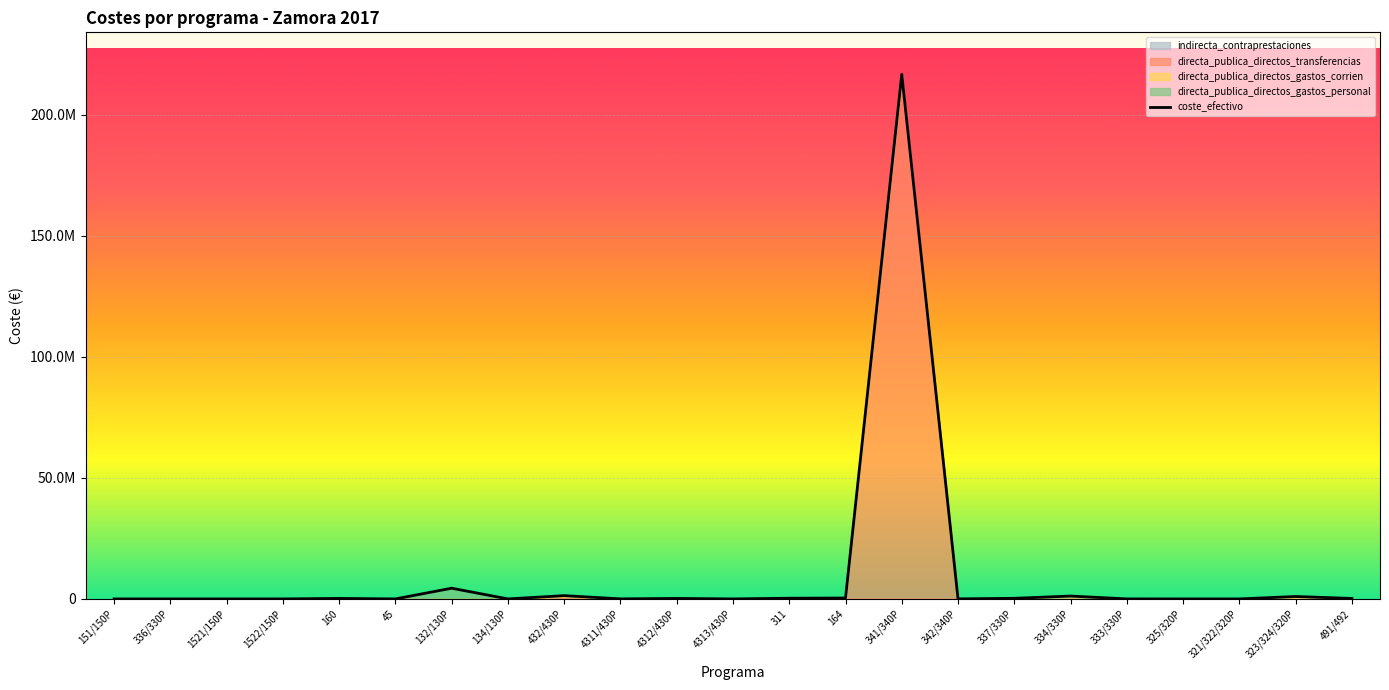

Reading left to right, extract all data points from this chart.

coste_efectivo: 151/150P=0.0	336/330P=0.0	1521/150P=0.0	1522/150P=0.0	160=203531.7	45=0.0	132/130P=4422730.2	134/130P=0.0	432/430P=1355225.0	4311/430P=24763.1	4312/430P=199644.9	4313/430P=2319.7	311=287050.3	164=372697.9	341/340P=216604154.0	342/340P=18535.5	337/330P=249930.7	334/330P=1184087.1	333/330P=9571.3	325/320P=0.0	321/322/320P=0.0	323/324/320P=1002307.1	491/492=198905.7
directa_publica_directos_gastos_personal: 151/150P=0.0	336/330P=0.0	1521/150P=0.0	1522/150P=0.0	160=0.0	45=0.0	132/130P=4303851.0	134/130P=0.0	432/430P=0.0	4311/430P=0.0	4312/430P=97854.9	4313/430P=0.0	311=107140.9	164=369302.7	341/340P=27434.9	342/340P=0.0	337/330P=110298.4	334/330P=488501.5	333/330P=0.0	325/320P=0.0	321/322/320P=0.0	323/324/320P=0.0	491/492=0.0
directa_publica_directos_gastos_corrien: 151/150P=0.0	336/330P=0.0	1521/150P=0.0	1522/150P=0.0	160=0.0	45=0.0	132/130P=117679.1	134/130P=0.0	432/430P=480824.8	4311/430P=24763.1	4312/430P=101790.0	4313/430P=2319.7	311=153909.5	164=3395.2	341/340P=1092299.1	342/340P=18535.5	337/330P=139632.3	334/330P=592585.5	333/330P=9571.3	325/320P=0.0	321/322/320P=0.0	323/324/320P=1002307.1	491/492=198905.7
directa_publica_directos_transferencias: 151/150P=0.0	336/330P=0.0	1521/150P=0.0	1522/150P=0.0	160=0.0	45=0.0	132/130P=1200.0	134/130P=0.0	432/430P=874400.2	4311/430P=0.0	4312/430P=0.0	4313/430P=0.0	311=26000.0	164=0.0	341/340P=215484420.0	342/340P=0.0	337/330P=0.0	334/330P=103000.0	333/330P=0.0	325/320P=0.0	321/322/320P=0.0	323/324/320P=0.0	491/492=0.0
indirecta_contraprestaciones: 151/150P=0.0	336/330P=0.0	1521/150P=0.0	1522/150P=0.0	160=203531.7	45=0.0	132/130P=0.0	134/130P=0.0	432/430P=0.0	4311/430P=0.0	4312/430P=0.0	4313/430P=0.0	311=0.0	164=0.0	341/340P=0.0	342/340P=0.0	337/330P=0.0	334/330P=0.0	333/330P=0.0	325/320P=0.0	321/322/320P=0.0	323/324/320P=0.0	491/492=0.0